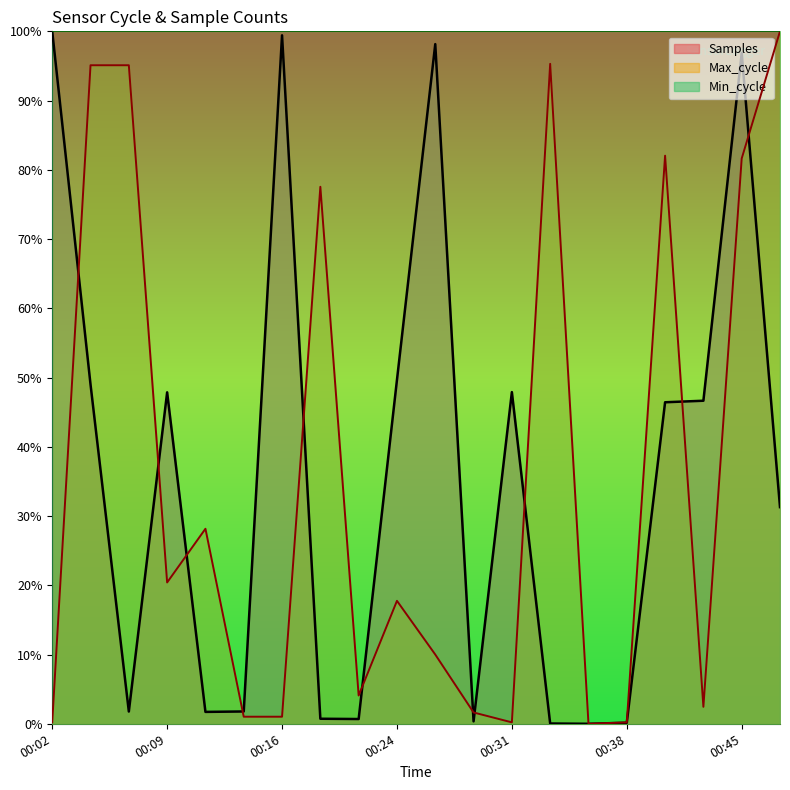

Between 00:43 and 00:24, which is larger?

00:24